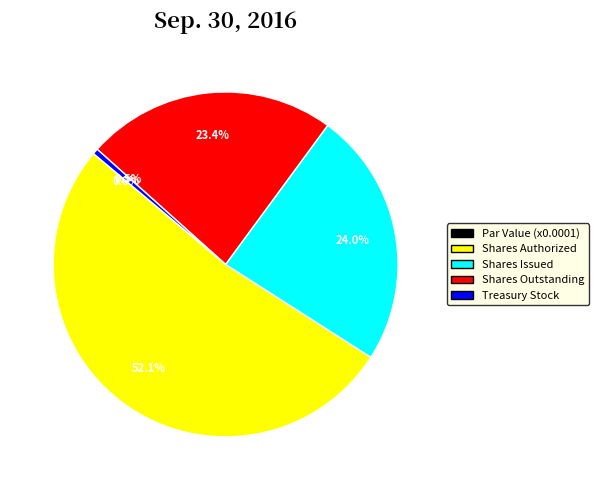

What is the change in value from Common Stock shares authorized to Common Stock shares outstanding?

-65953488.0